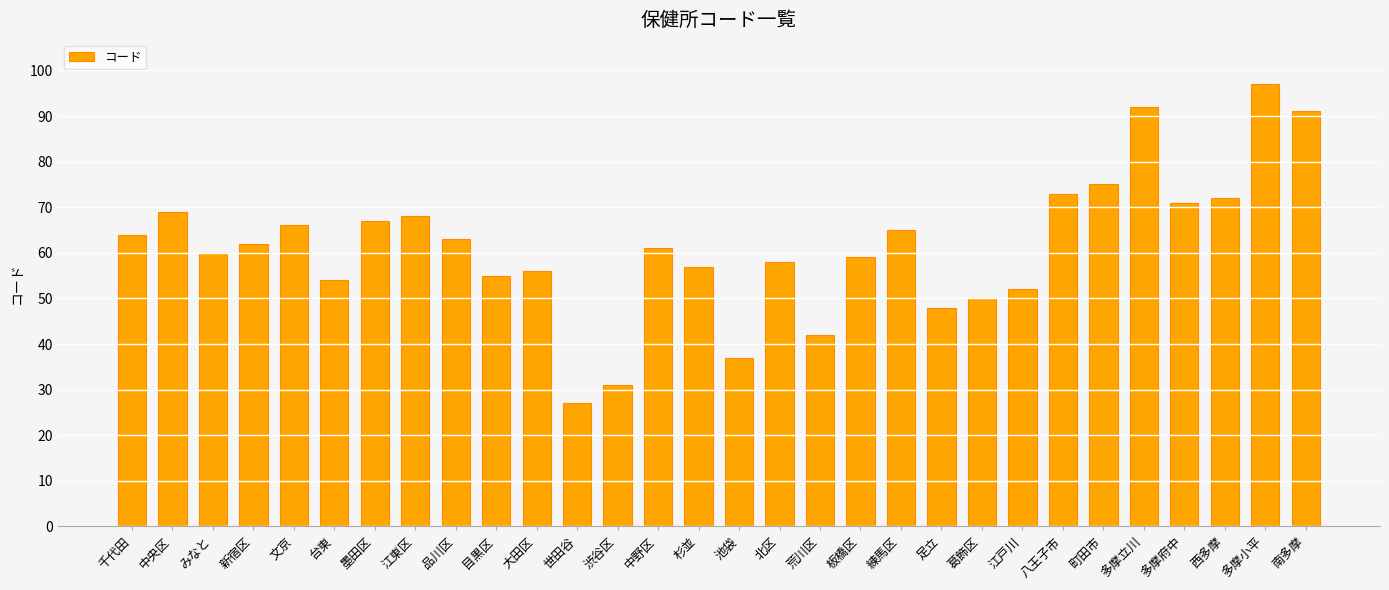

Reading left to right, list all the values displayed in this chart.

64	69	60	62	66	54	67	68	63	55	56	27	31	61	57	37	58	42	59	65	48	50	52	73	75	92	71	72	97	91